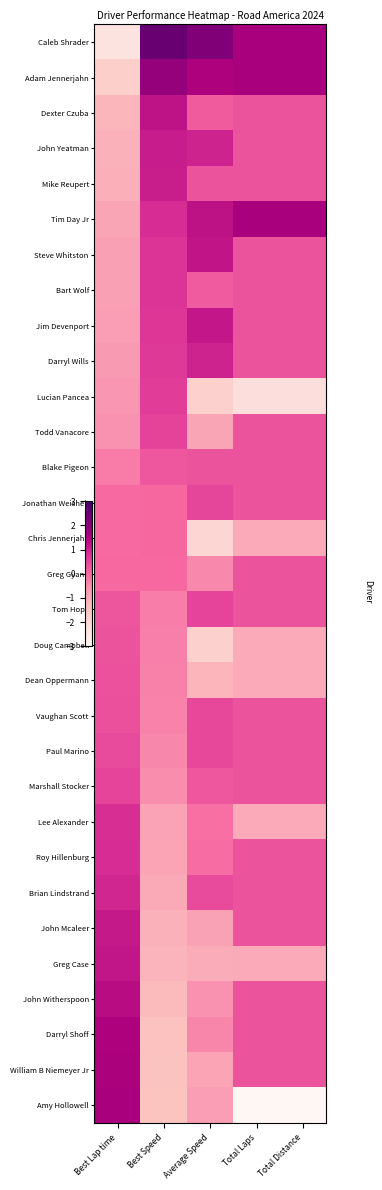

Which has a higher value, Best Speed or Total Laps?

Best Speed